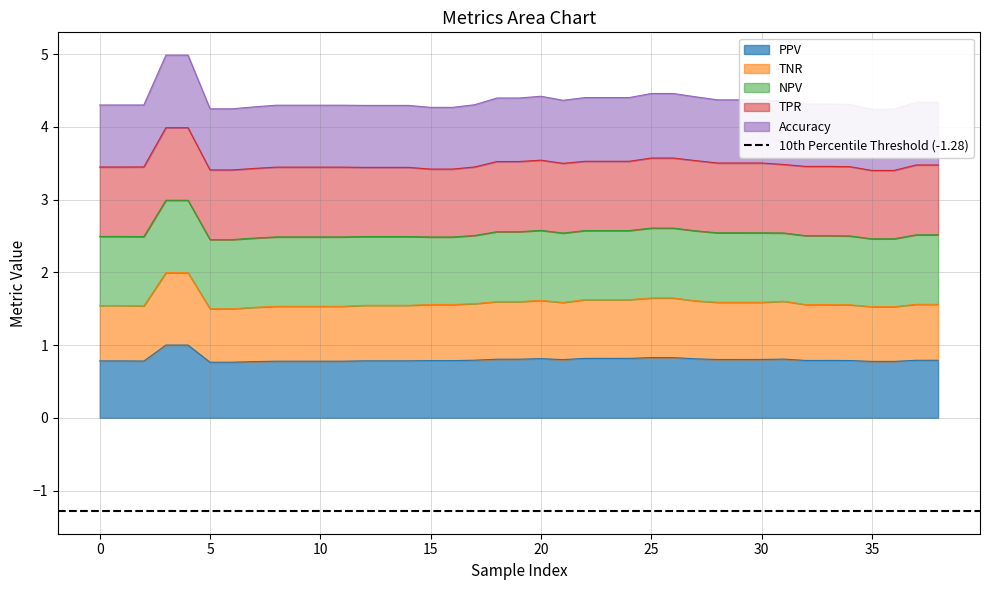

Is it true that PPV equals 0.3 at 0?

False